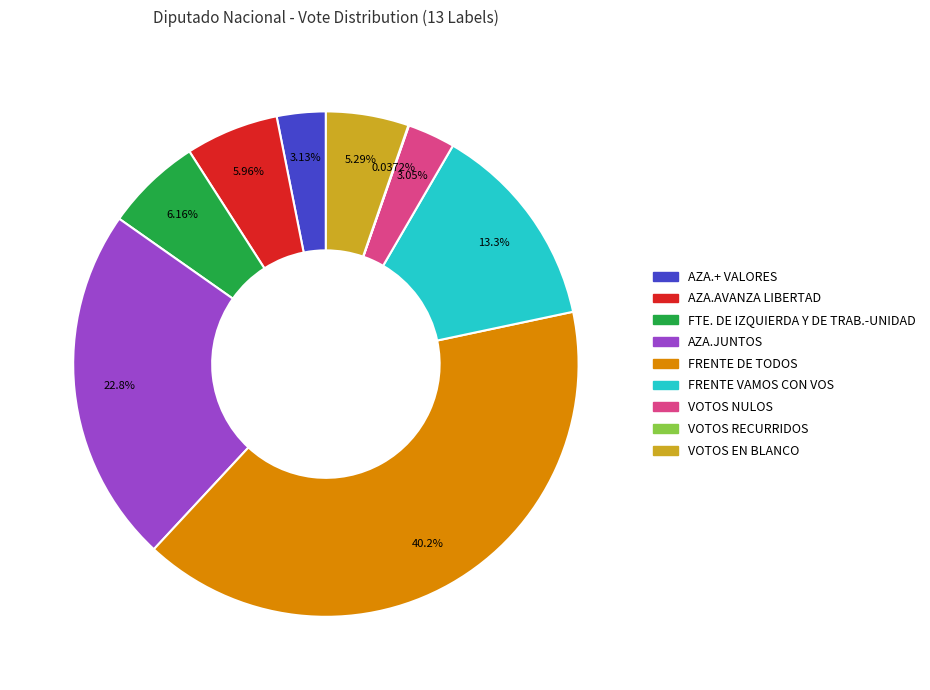

Is there a majority slice in this chart?

No